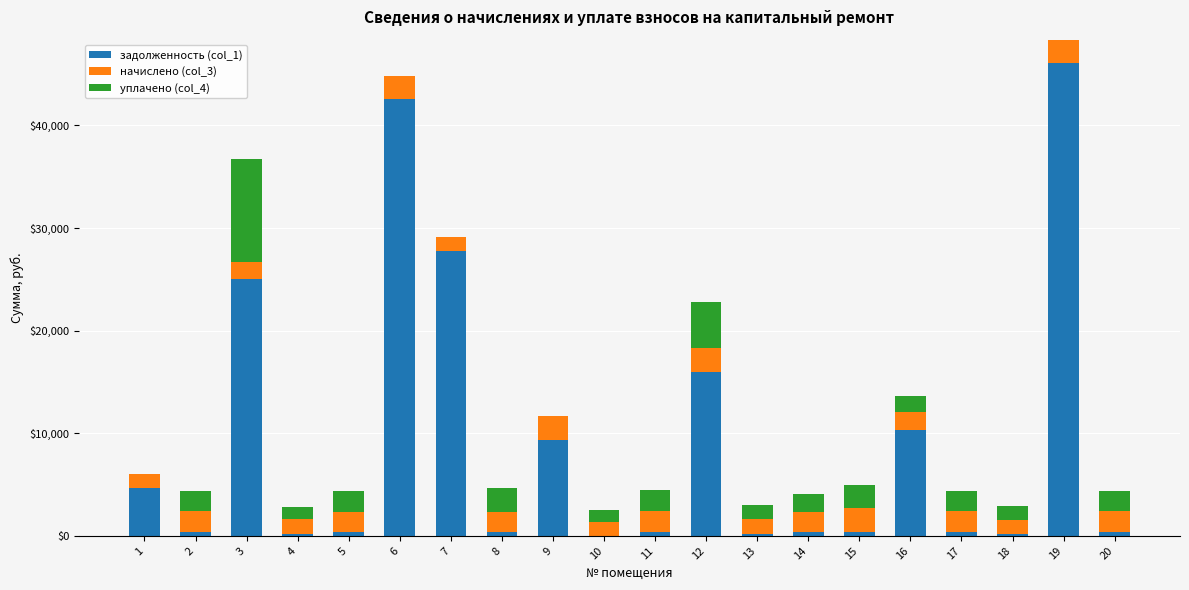

At which category is the sum across all series the highest?

19